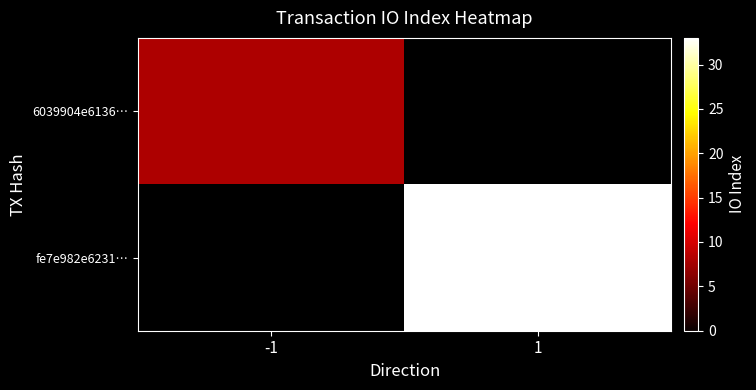

Rank the series by their maximum value, from lowest to highest.

6039904e6136…, fe7e982e6231…